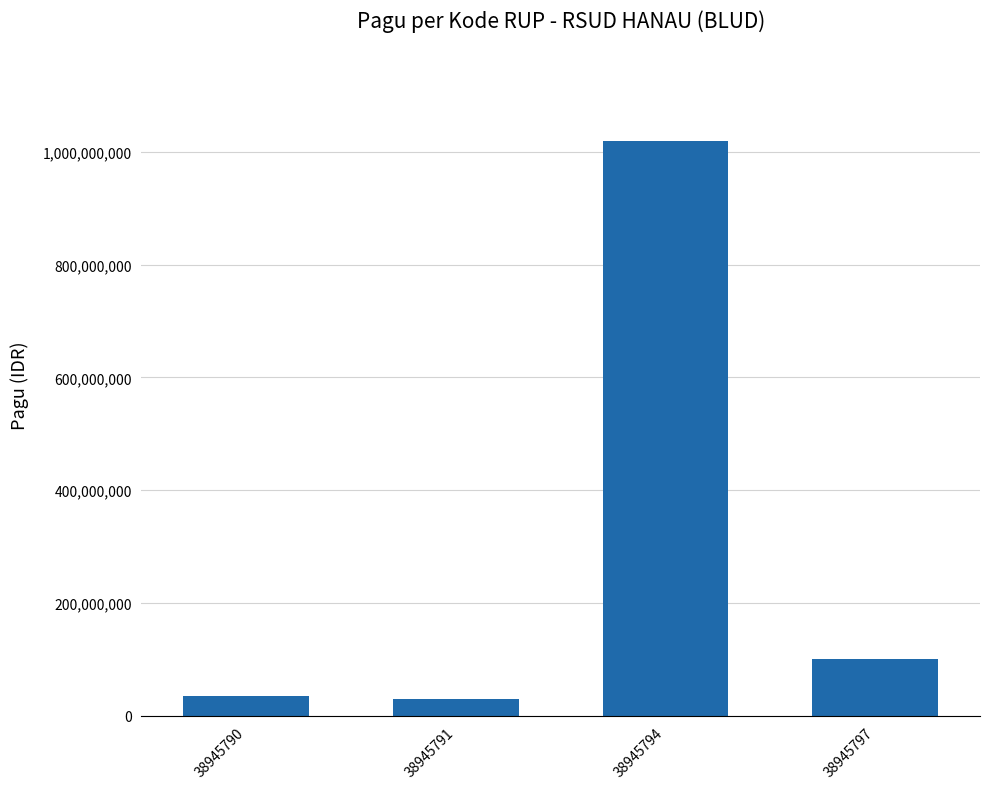

The value at 38945797 is 155336797. True or false?

False